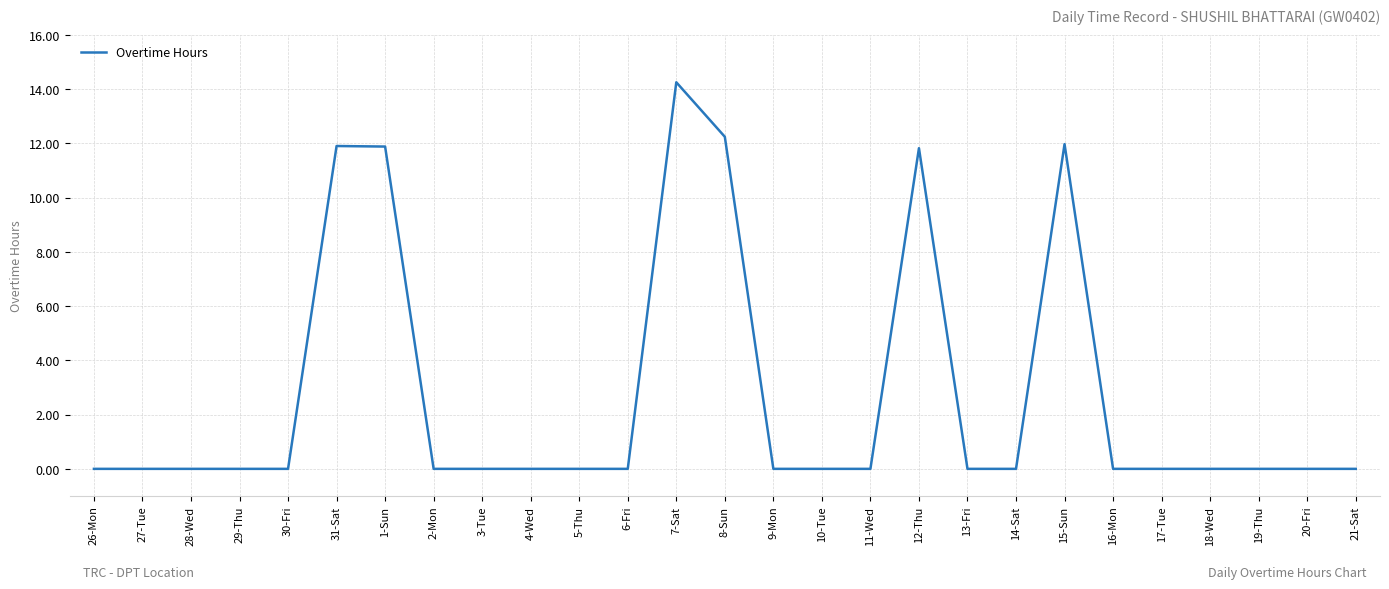

True or false: the data shows 0.0 at 26-Mon.

True